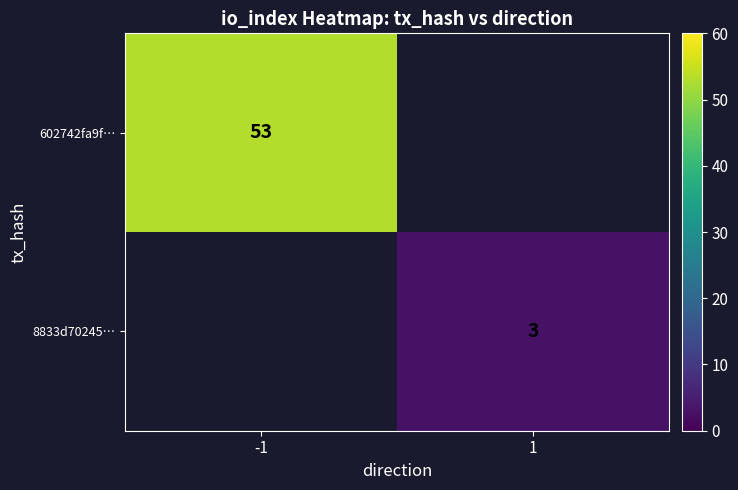

The value of 8833d70245… at 1 is 4. True or false?

False